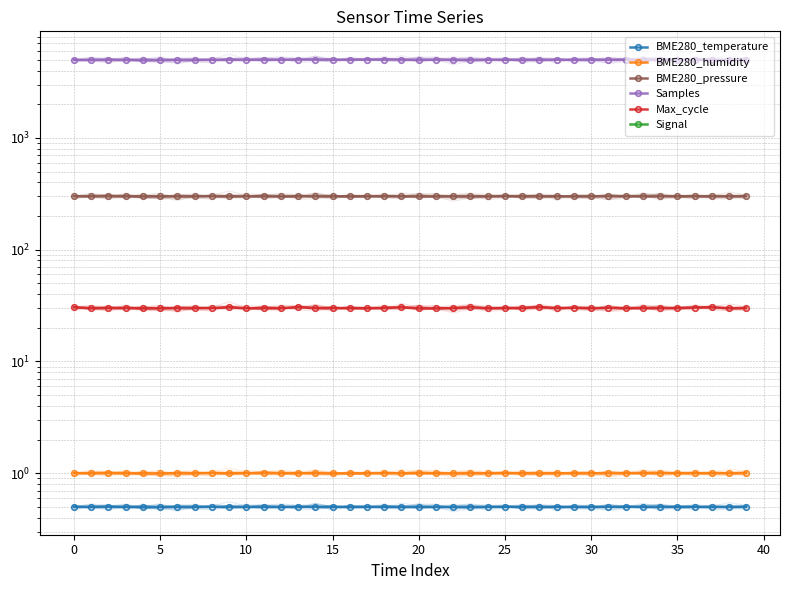

Reading left to right, what are all the values shown in this chart?

BME280_temperature: 0.5	0.5	0.5	0.5	0.5	0.5	0.5	0.5	0.5	0.5	0.5	0.5	0.5	0.5	0.5	0.5	0.5	0.5	0.5	0.5	0.5	0.5	0.5	0.5	0.5	0.5	0.5	0.5	0.5	0.5	0.5	0.5	0.5	0.5	0.5	0.5	0.5	0.5	0.5	0.5
BME280_humidity: 1.0	1.0	1.0	1.0	1.0	1.0	1.0	1.0	1.0	1.0	1.0	1.0	1.0	1.0	1.0	1.0	1.0	1.0	1.0	1.0	1.0	1.0	1.0	1.0	1.0	1.0	1.0	1.0	1.0	1.0	1.0	1.0	1.0	1.0	1.0	1.0	1.0	1.0	1.0	1.0
BME280_pressure: 299.9	299.9	299.9	299.9	299.9	300.0	299.9	299.9	300.0	300.0	300.0	300.0	300.0	300.0	300.0	300.0	300.0	300.0	300.0	300.0	300.0	300.0	300.0	300.0	300.0	300.0	300.0	300.0	300.0	300.0	300.0	300.0	300.0	300.0	300.0	300.0	300.0	300.0	300.1	300.0
Samples: 4977.6	4978.4	4976.0	4979.6	4976.9	4978.7	4979.8	4979.0	4978.3	5020.6	5001.0	4999.0	5014.6	5016.0	5018.1	5001.8	5010.8	5016.7	5014.5	5015.9	4984.3	5017.0	5004.4	4988.1	5005.3	4990.7	4987.8	4998.8	5009.6	4992.8	5012.8	4980.9	5008.0	4987.9	5007.2	5002.4	5006.8	4984.1	4990.6	5003.6
Max_cycle: 30.5	29.9	29.9	30.0	29.9	29.9	30.0	30.0	29.9	30.6	29.9	29.9	29.9	30.6	30.0	30.0	30.0	29.9	30.0	30.5	29.9	29.9	30.0	30.6	29.9	29.9	30.1	30.6	30.0	30.2	29.9	30.1	29.9	30.0	29.9	30.0	30.3	30.6	29.9	30.0
Signal: -5.1	-5.1	-5.0	-5.1	-5.1	-5.0	-5.0	-5.1	-5.0	-4.7	-4.7	-4.7	-5.0	-5.0	-5.0	-5.0	-5.0	-5.0	-5.0	-5.0	-5.0	-4.7	-4.7	-4.7	-4.7	-4.7	-4.7	-4.7	-4.7	-4.7	-4.7	-4.7	-4.7	-4.7	-4.7	-5.0	-5.0	-5.0	-5.0	-5.1